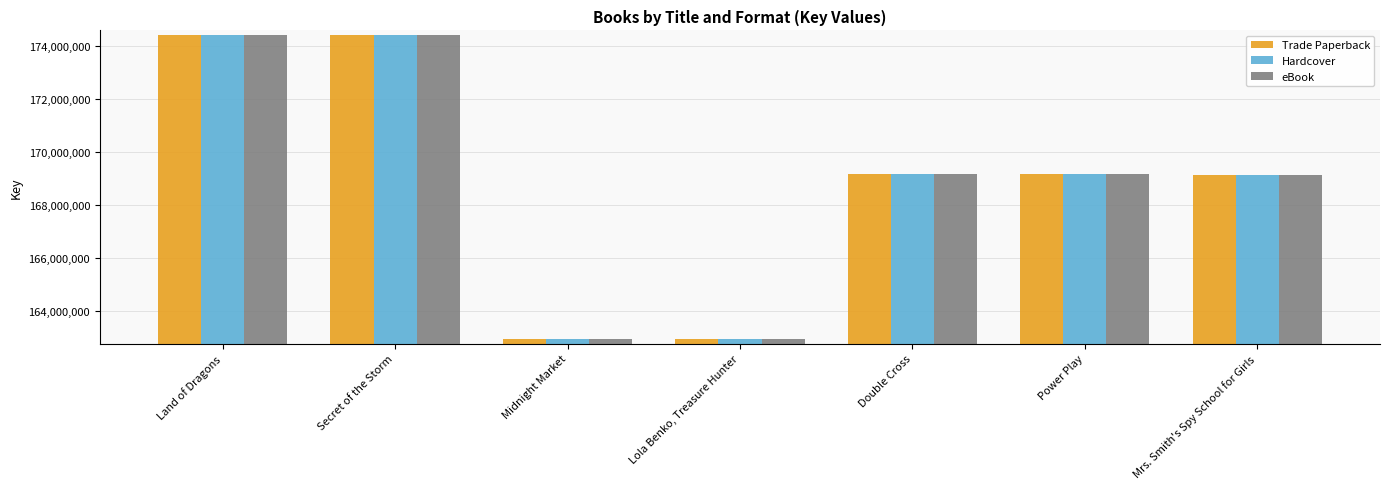

The value of Hardcover at Mrs. Smith's Spy School for Girls is 169137835. True or false?

True